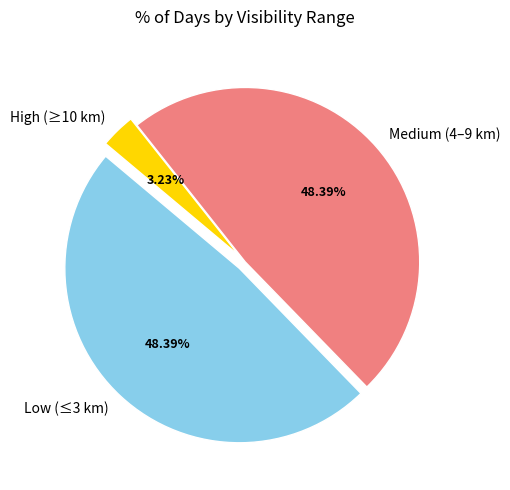

How many segments does this pie chart have?

3